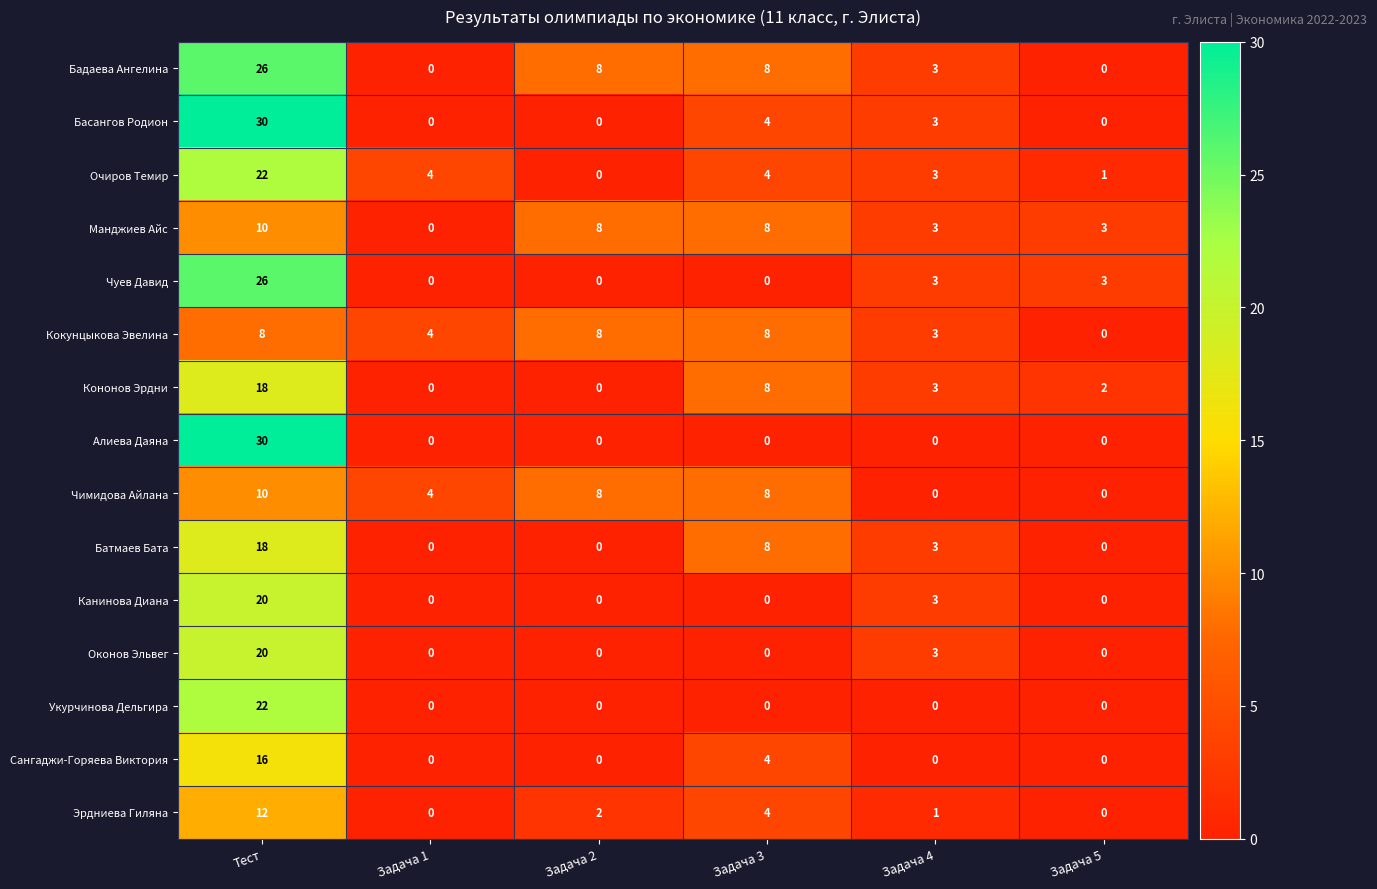

What is the spread (max minus min) of values at Задача 2?

8